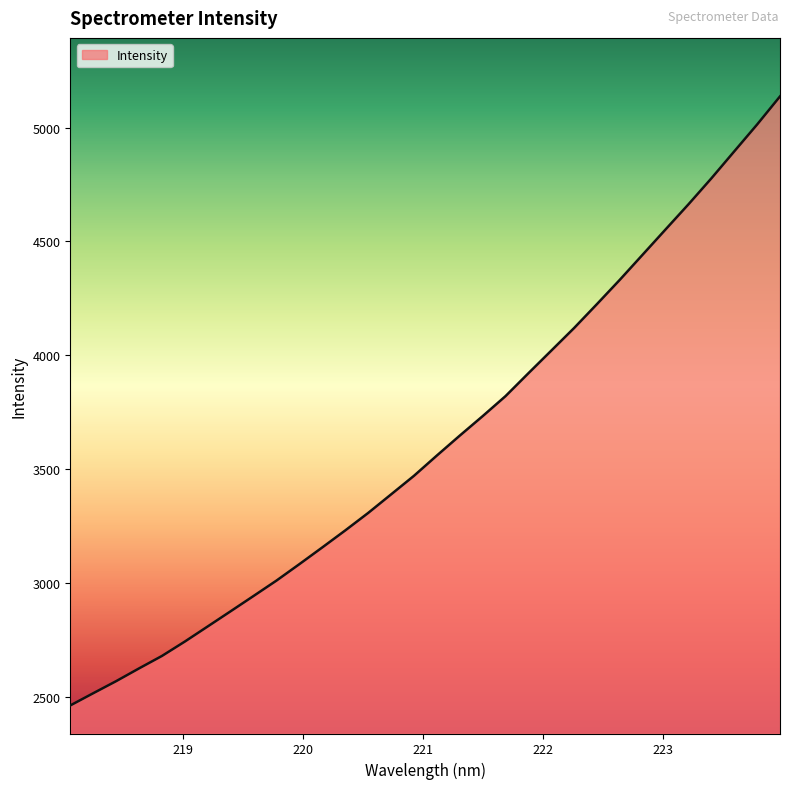

What is the smallest value displayed?

2463.1